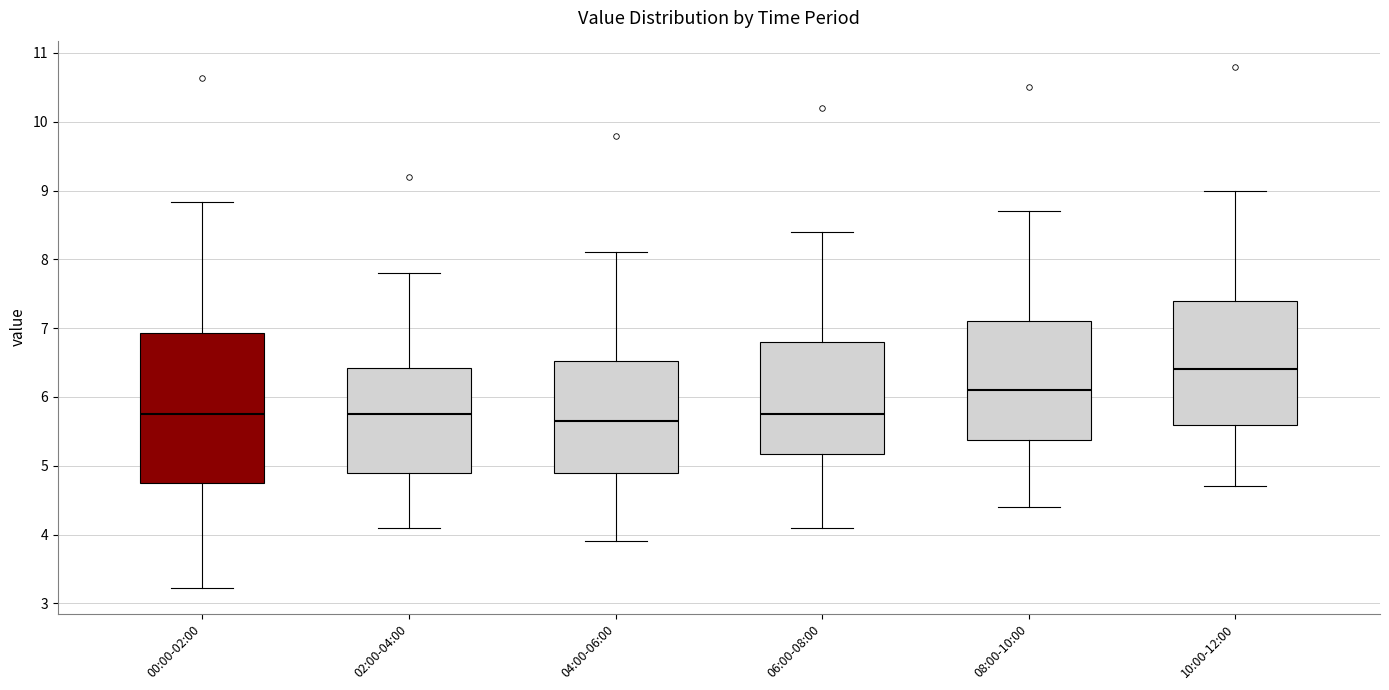

Comparing the boxes themselves (not the whiskers), which one is the tallest?

00:00-02:00